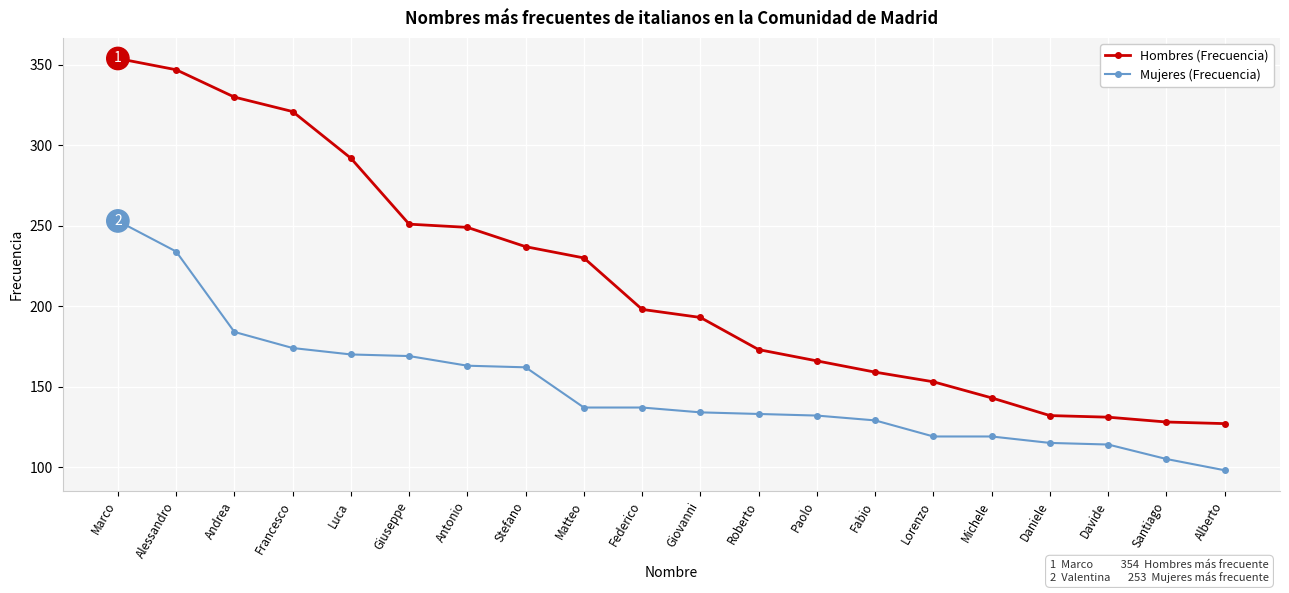

What are all the series names shown in the legend?

Hombres (Frecuencia), Mujeres (Frecuencia)